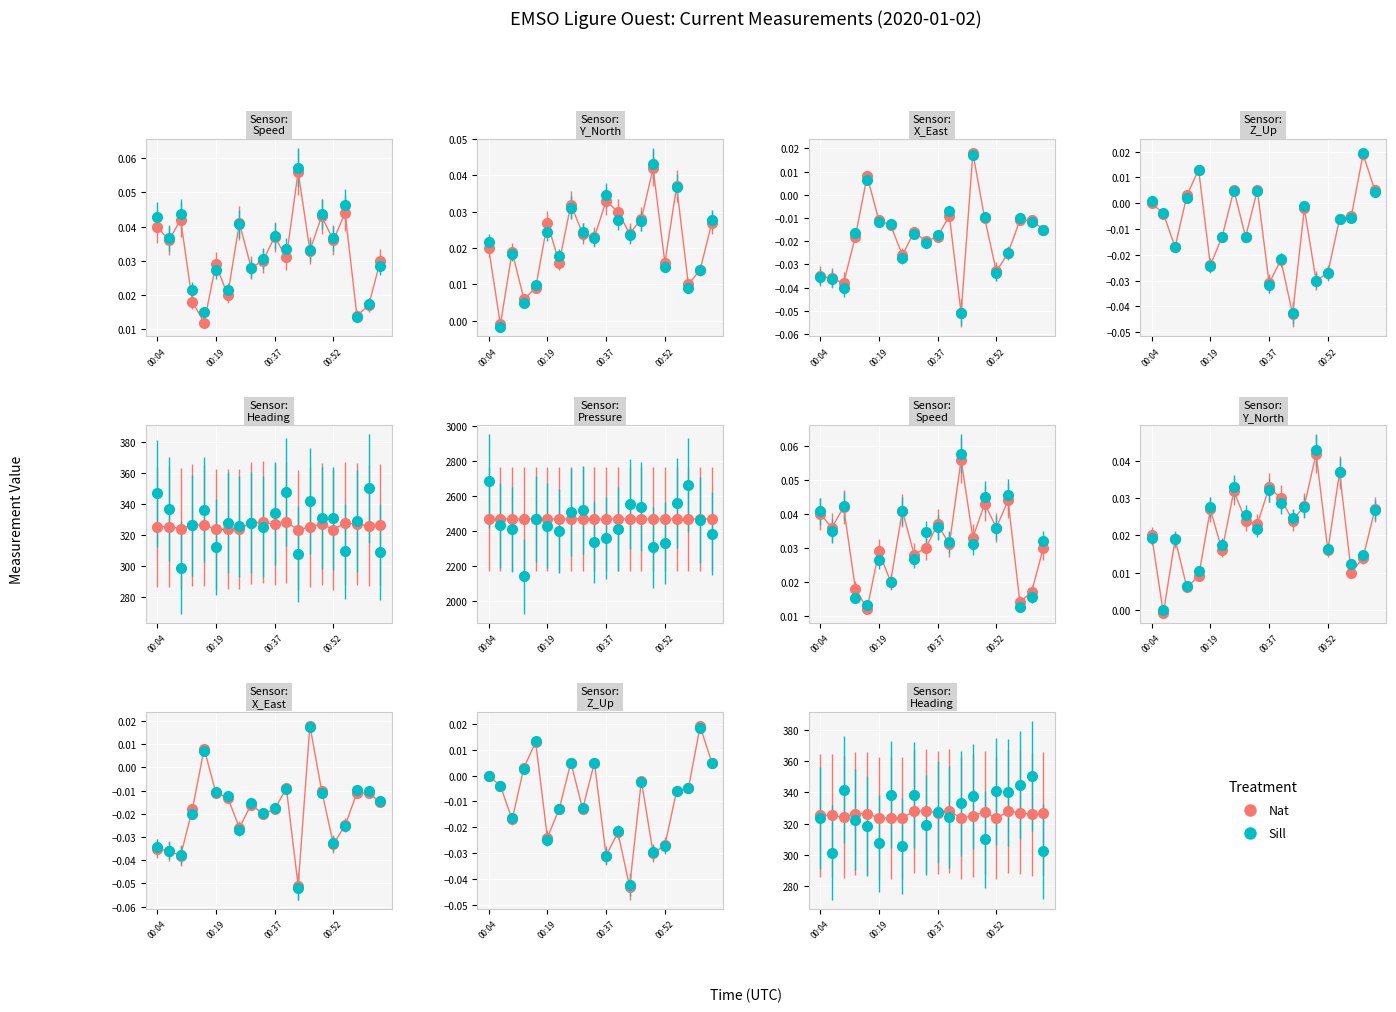

Is it true that Pressure equals 3908.2 at 12?

False